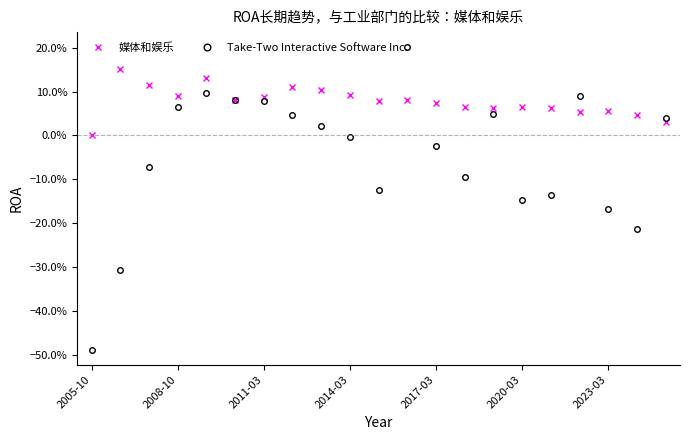

How many intersections are there between Take-Two Interactive Software Inc. and 媒体和娱乐?

7